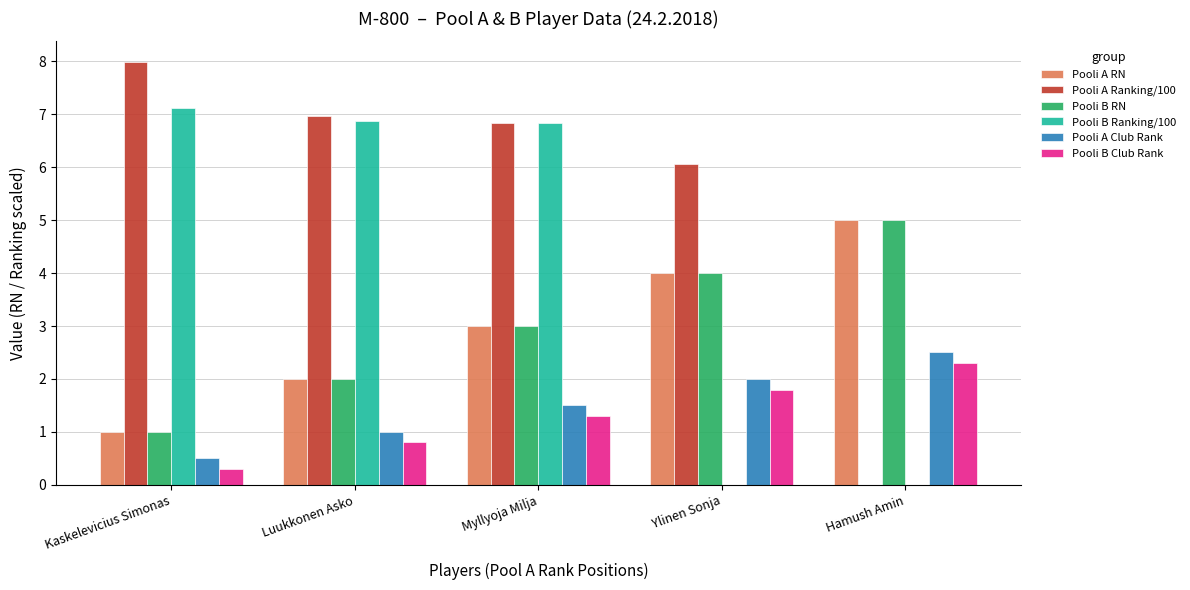

Which series has the largest total across all categories?

Pooli A Ranking/100